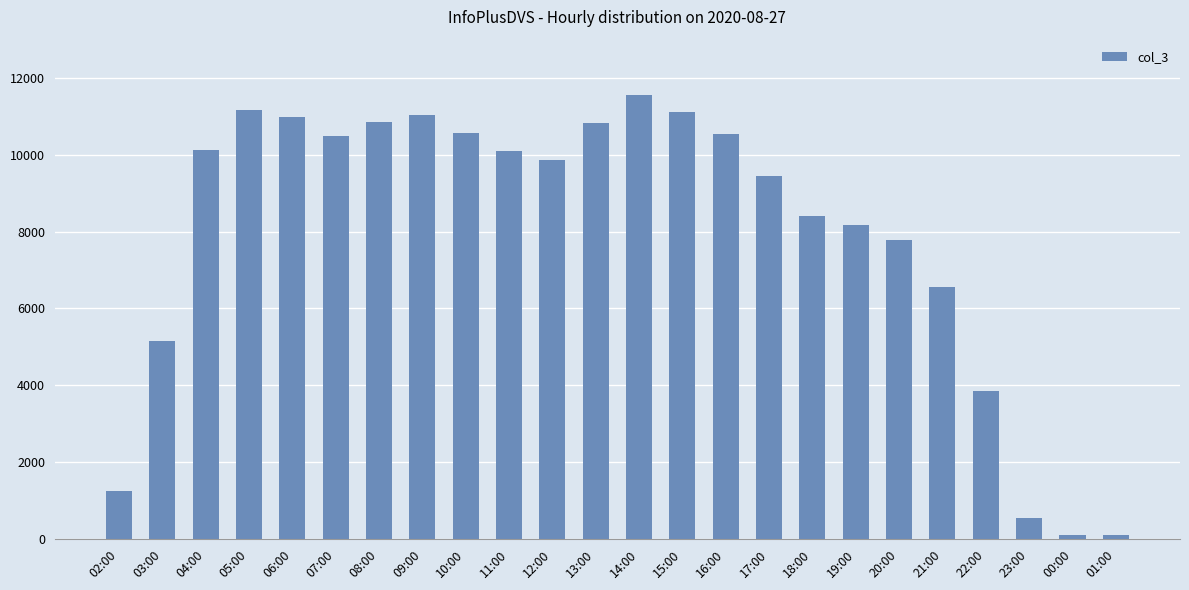

What is the label of the 23rd bar from the left?

00:00